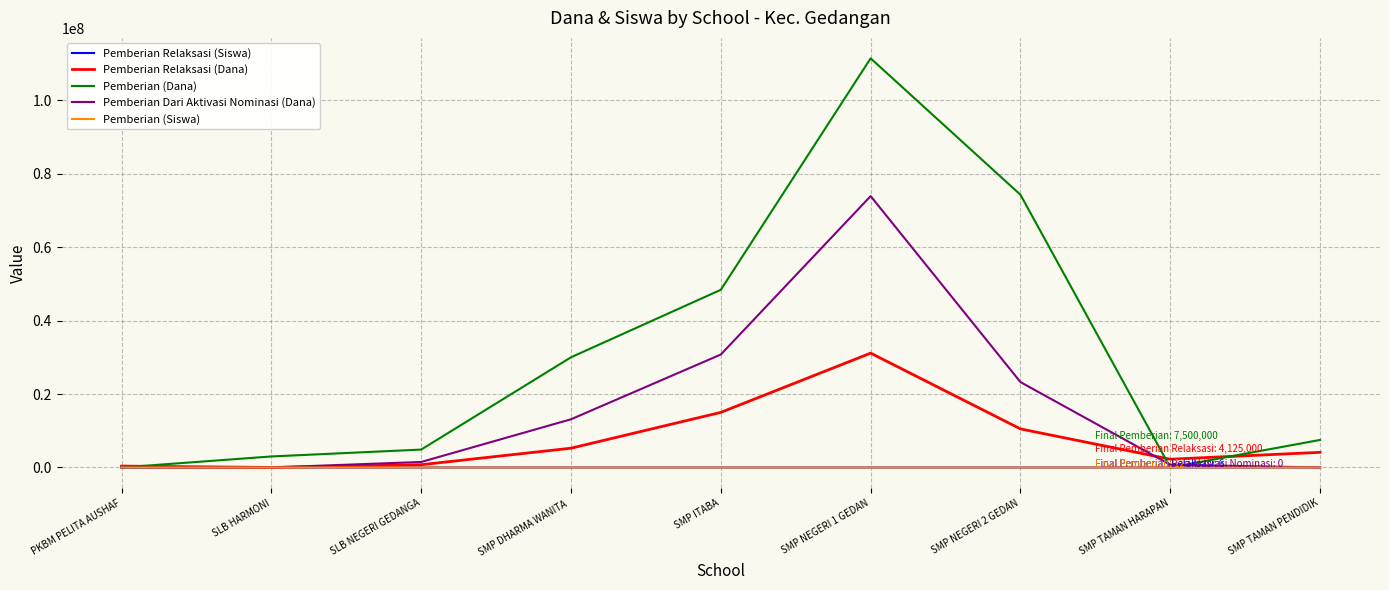

At which category is the sum across all series the highest?

SMP NEGERI 1 GEDAN